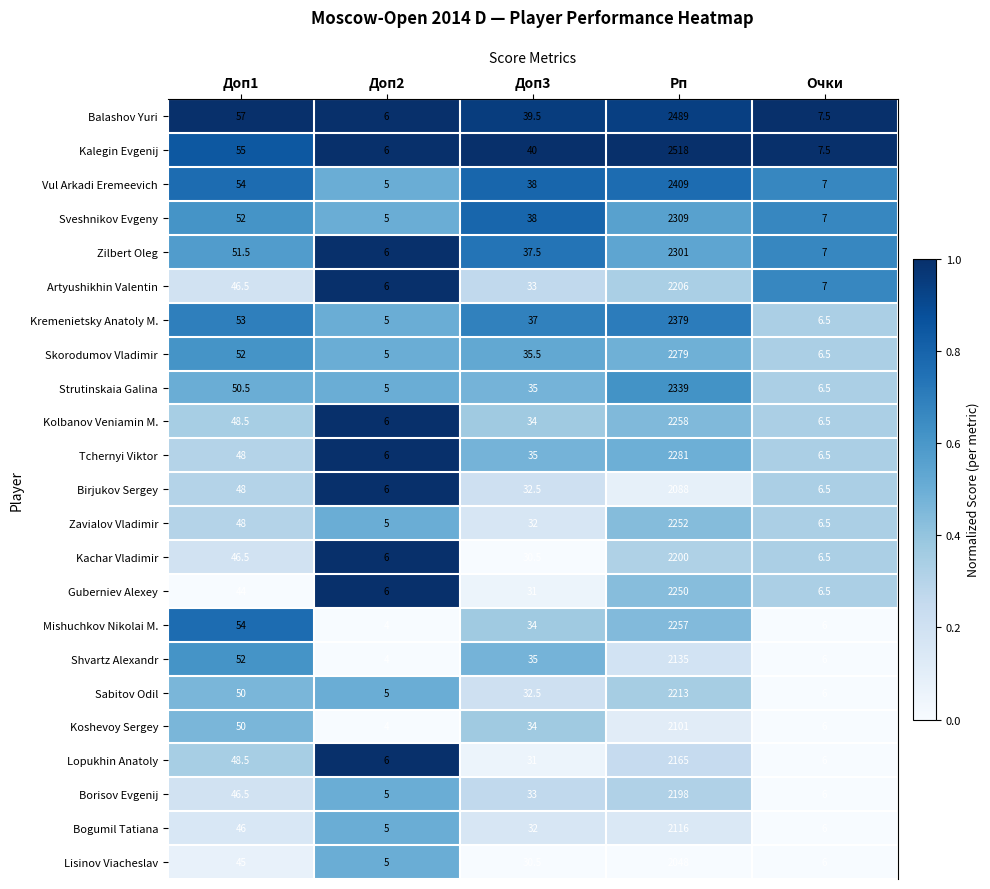

Is it true that Skorodumov Vladimir equals 52.0 at Доп1?

True